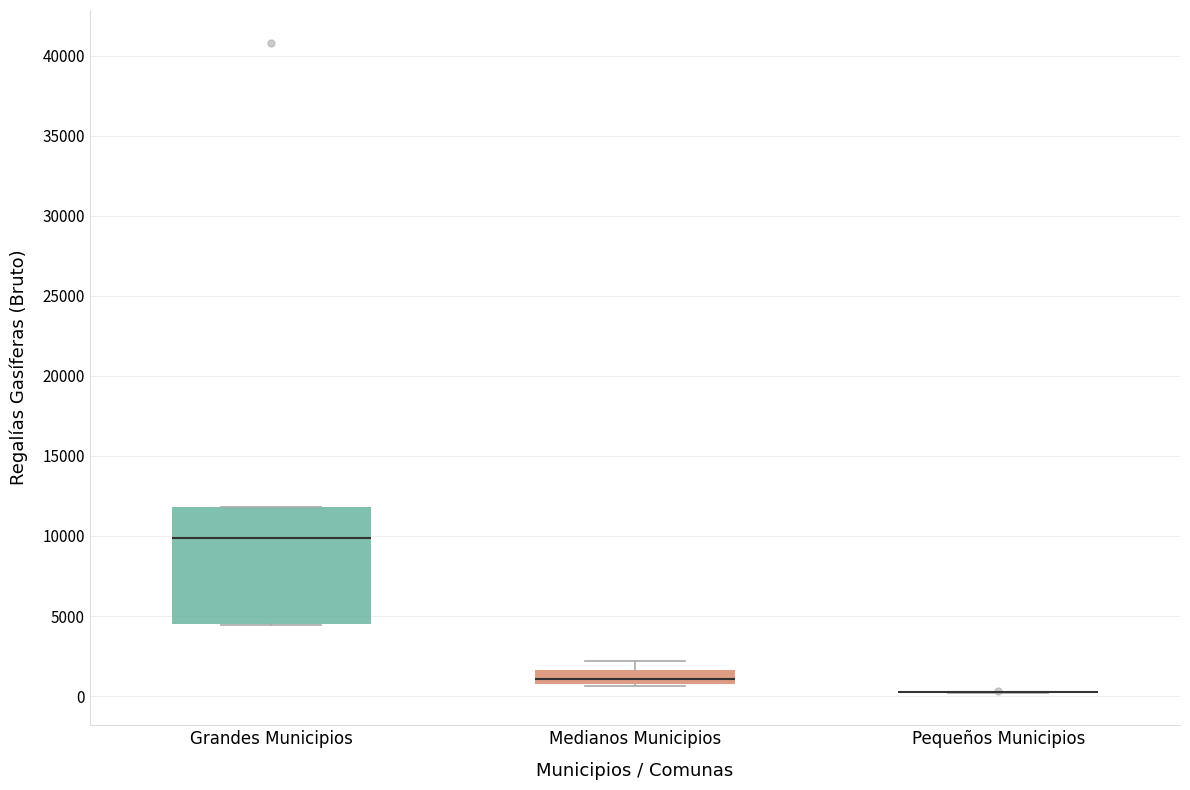

Which box is the tallest, from its lower edge to its upper edge?

Grandes Municipios